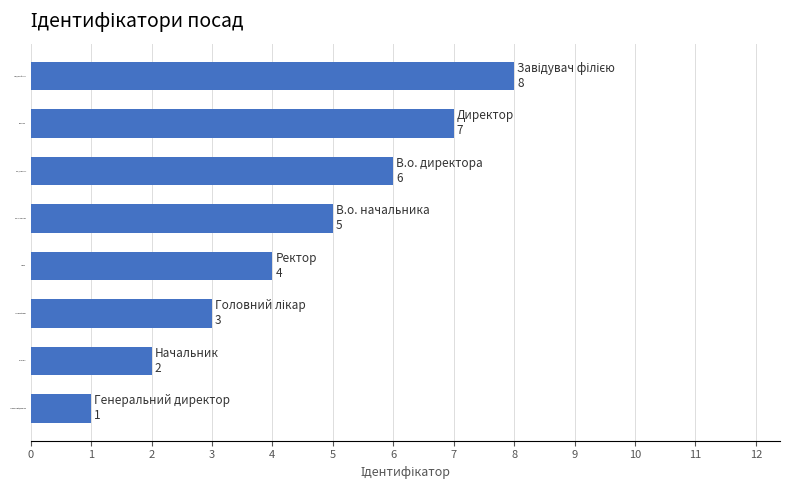

The chart shows a value of 2 at Начальник. True or false?

True